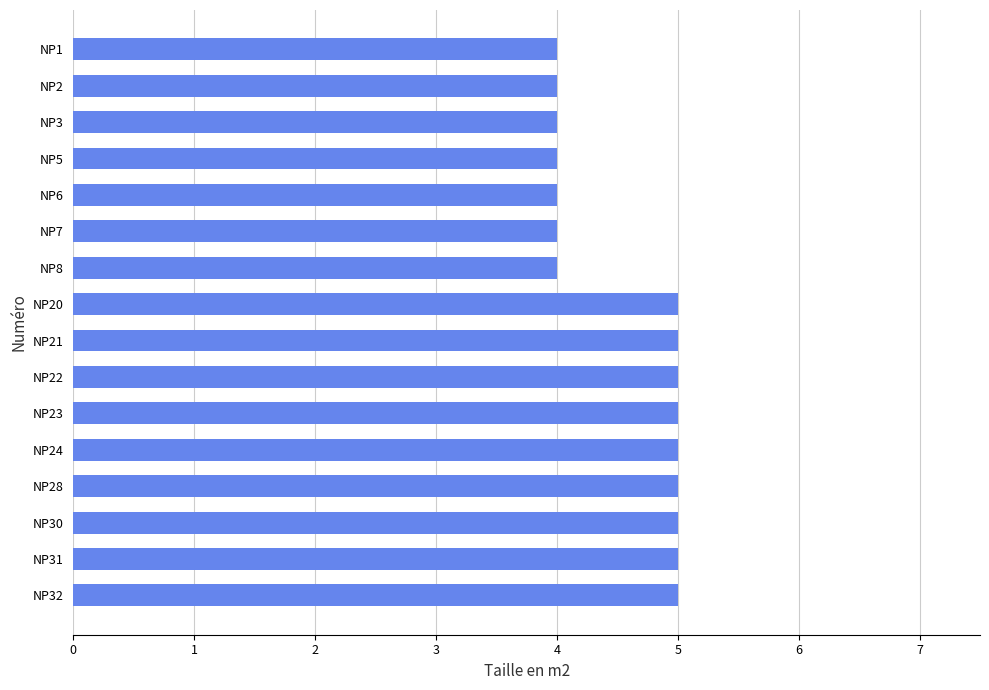

Reading bottom to top, what are all the values shown in this chart?

NP32=5	NP31=5	NP30=5	NP28=5	NP24=5	NP23=5	NP22=5	NP21=5	NP20=5	NP8=4	NP7=4	NP6=4	NP5=4	NP3=4	NP2=4	NP1=4